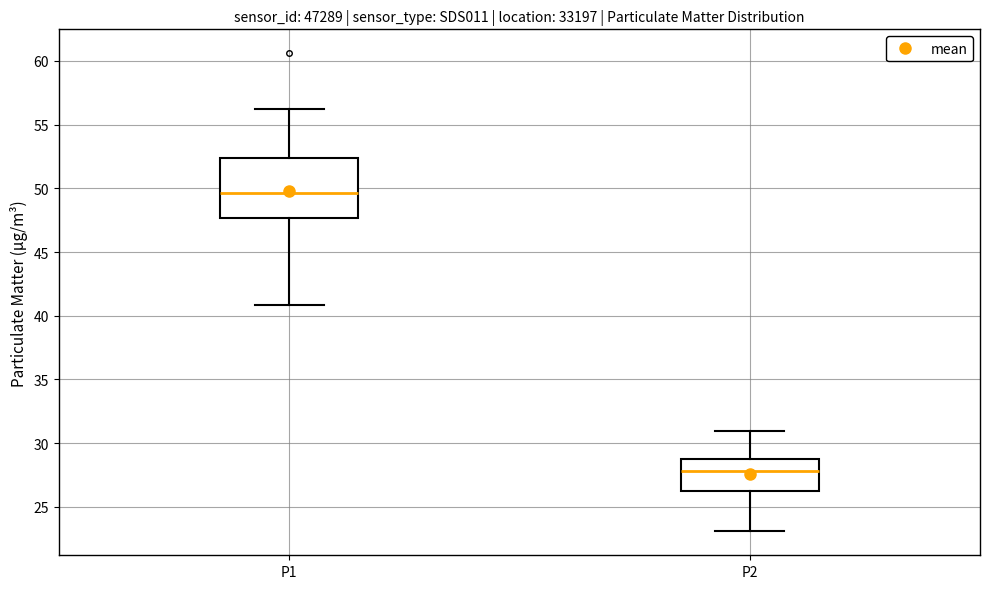

Comparing the boxes themselves (not the whiskers), which one is the tallest?

P1